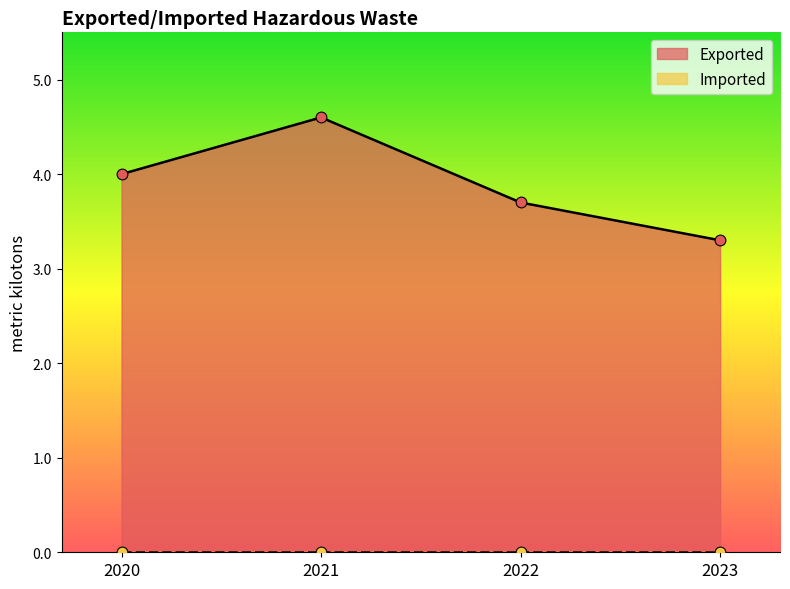

Between 2020 and 2023, which is larger?

2020